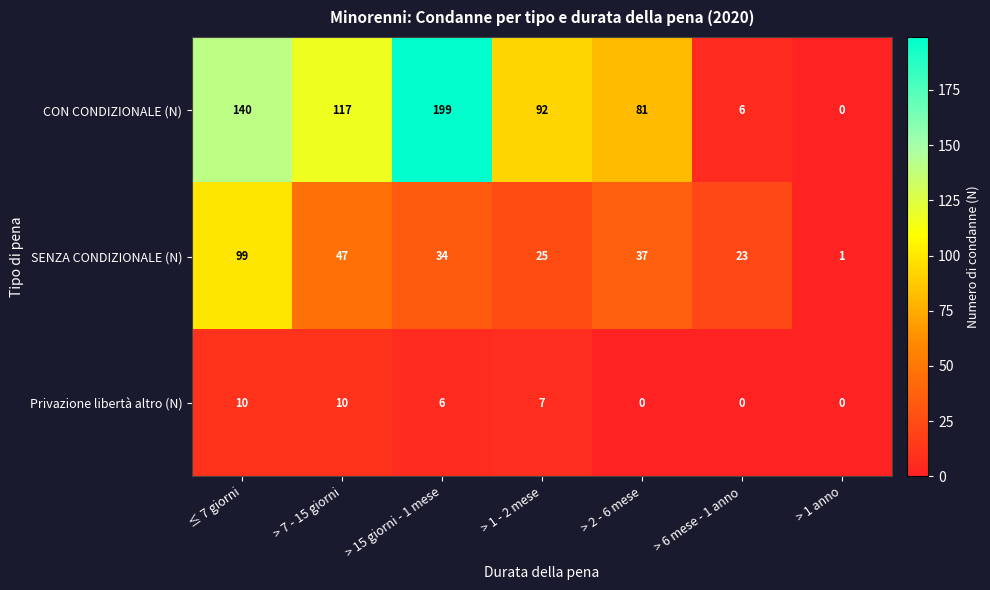

Count the number of categories in the chart.

7